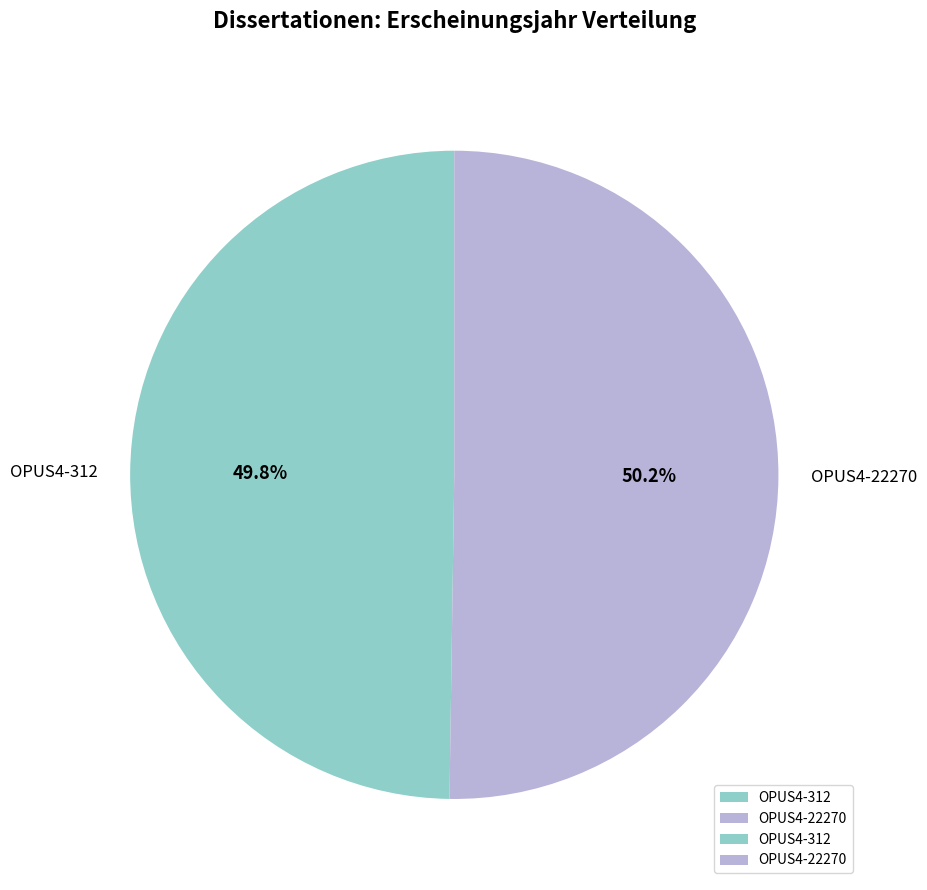

Do OPUS4-312 and OPUS4-22270 together represent more than half of the pie?

Yes